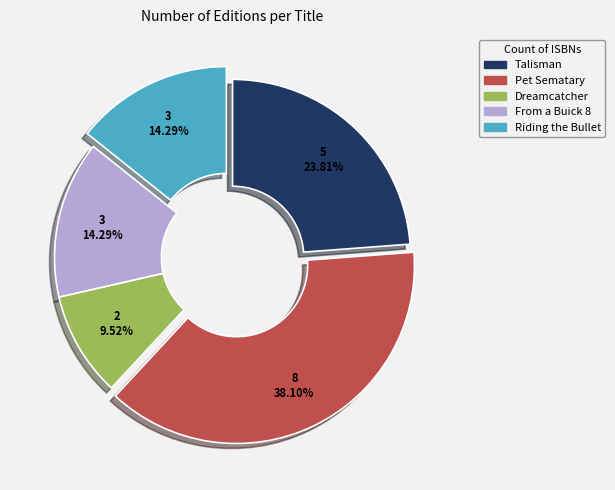

The Riding the Bullet slice represents 14% of the pie. True or false?

True